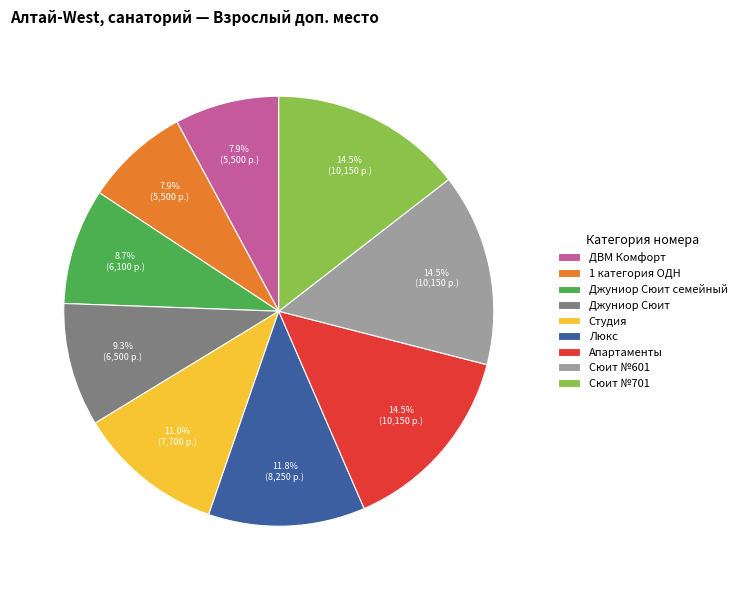

How many slices are in this pie chart?

9